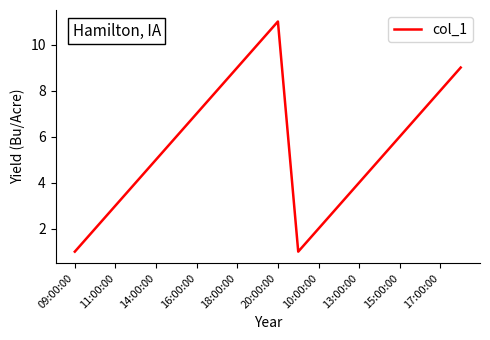

What is the greatest value displayed?

11